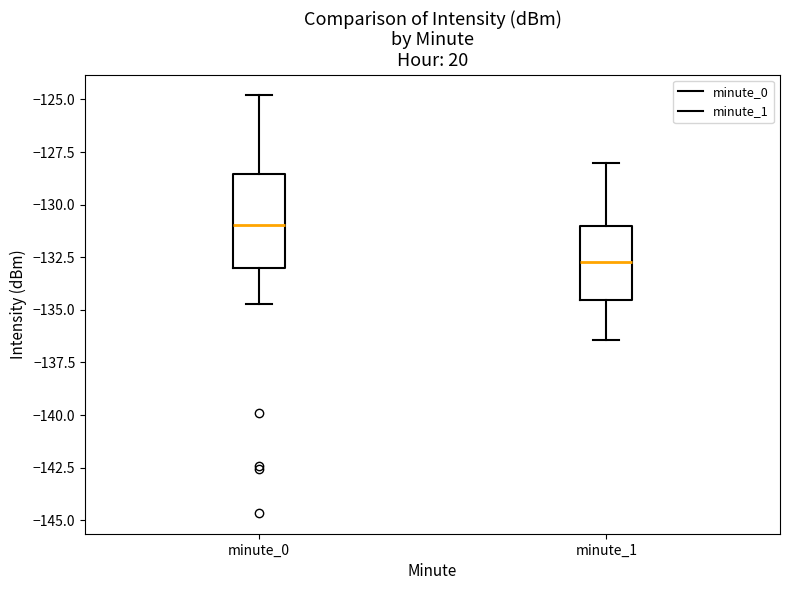

Comparing the boxes themselves (not the whiskers), which one is the tallest?

minute_0